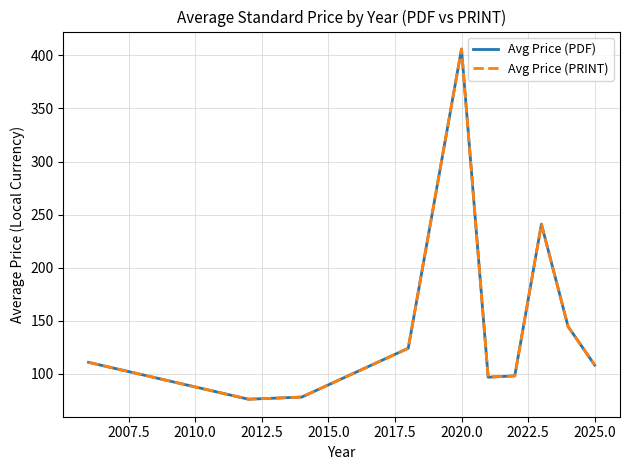

What is the sum of all Avg Price (PDF) values?

1483.2